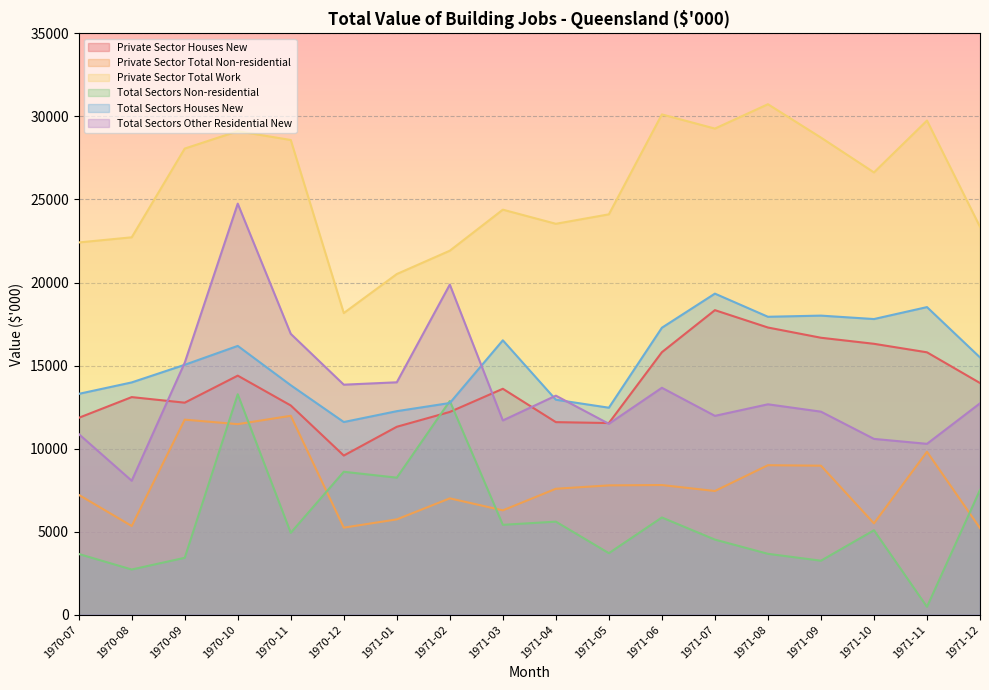

Read the Total Sectors Other Residential New value at 1971-11.

10289